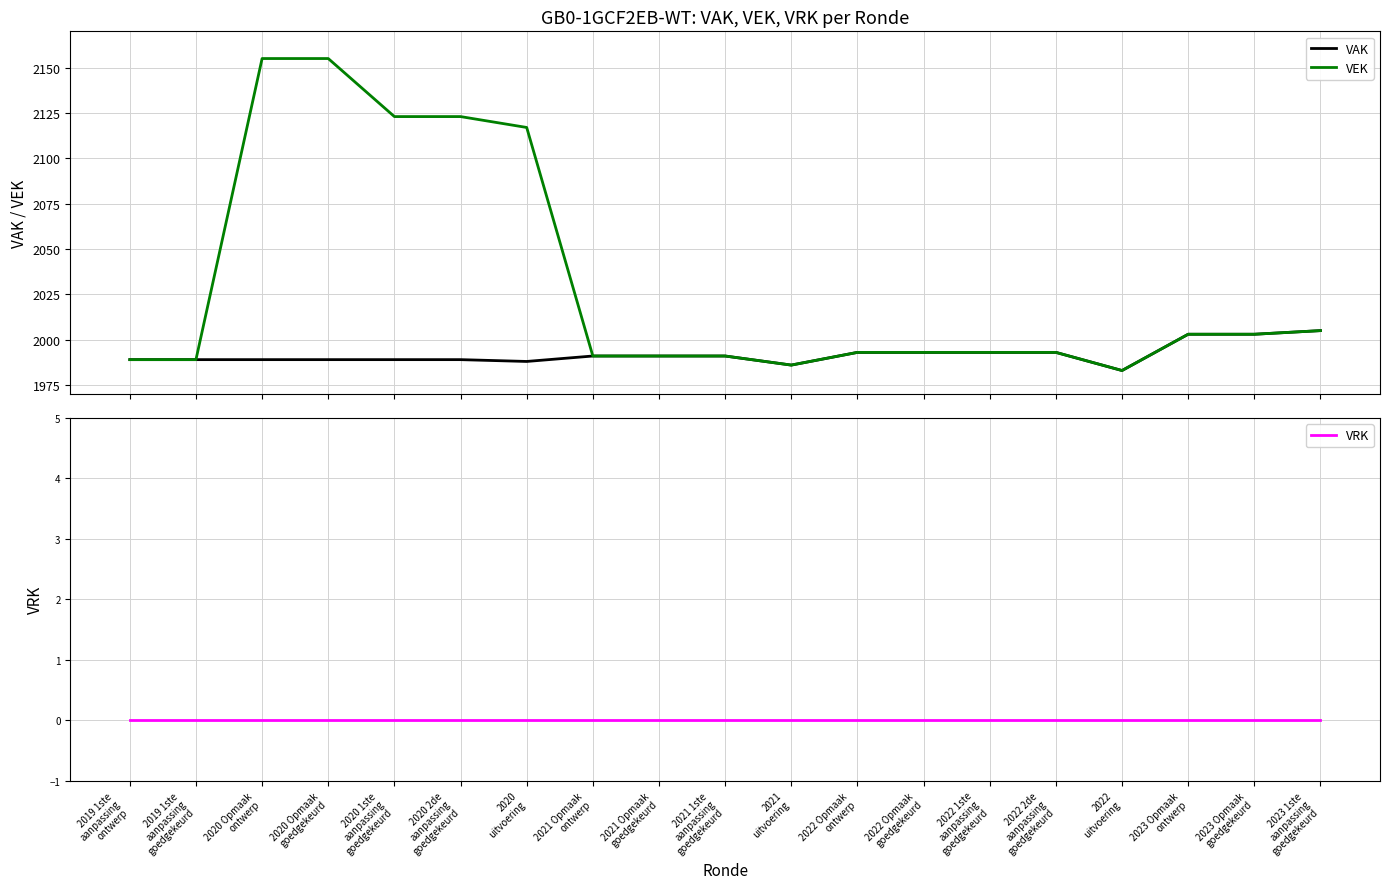

True or false: VAK and VRK intersect in this chart.

False